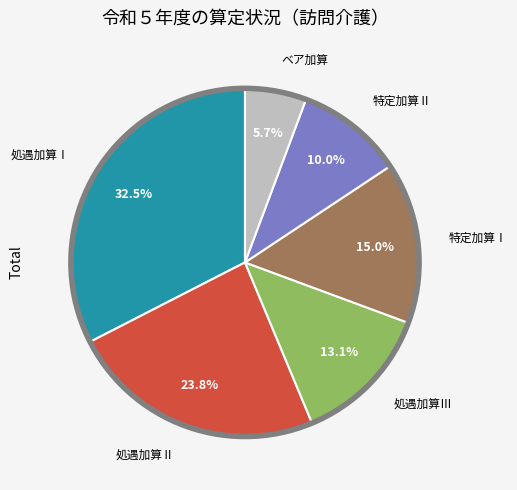

Count the number of slices in the pie.

6